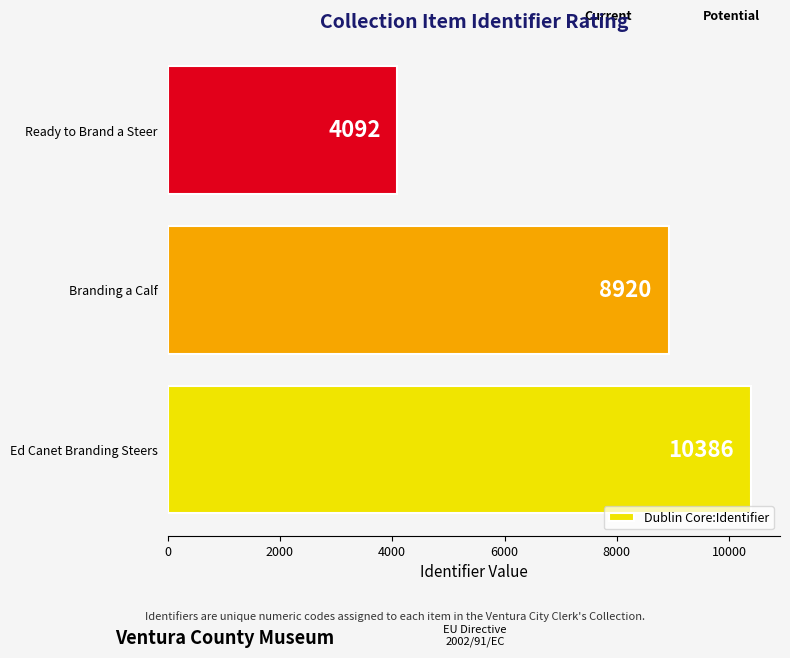

Are the bars horizontal?

Yes